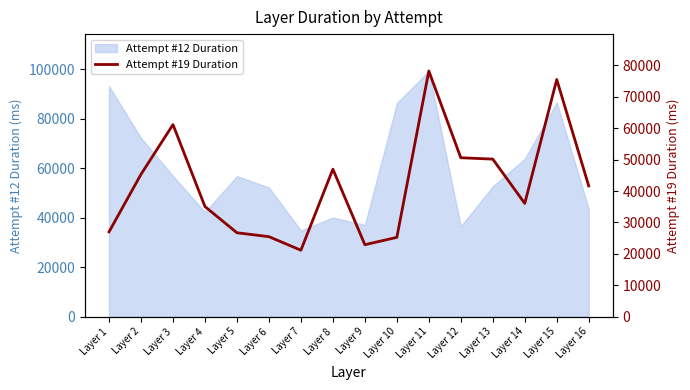

Which category has the highest value in the Attempt #12 Duration series?

Layer 11